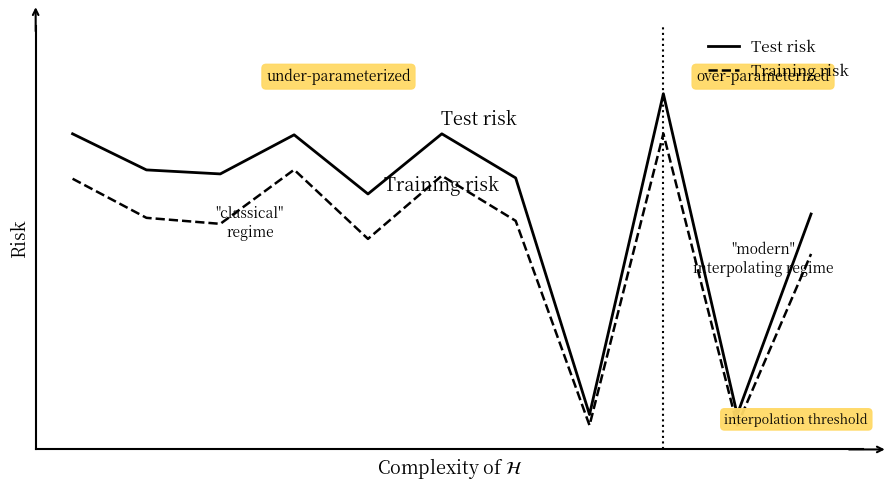

Is this an area chart (filled region under the line)?

No